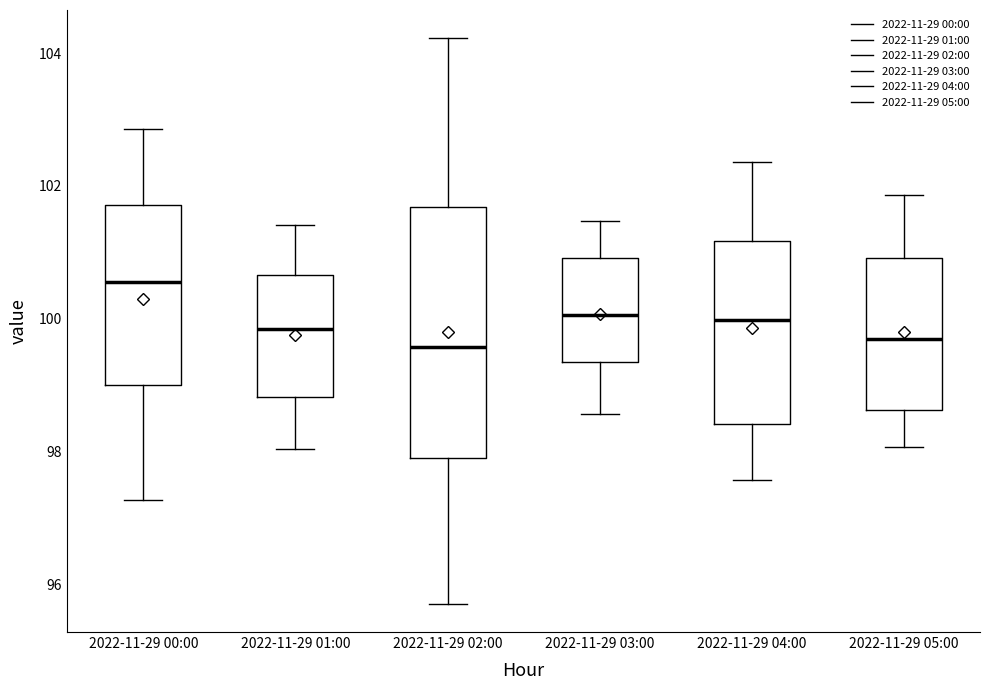

Which box's median line is the highest?

2022-11-29 00:00